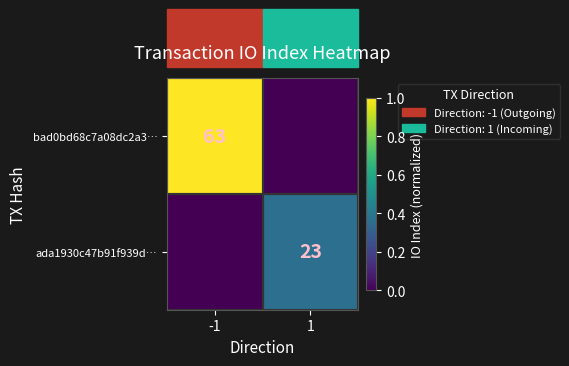

Is the value of ada1930c47b91f939d… at 1 greater than the value of bad0bd68c7a08dc2a3… at -1?

No